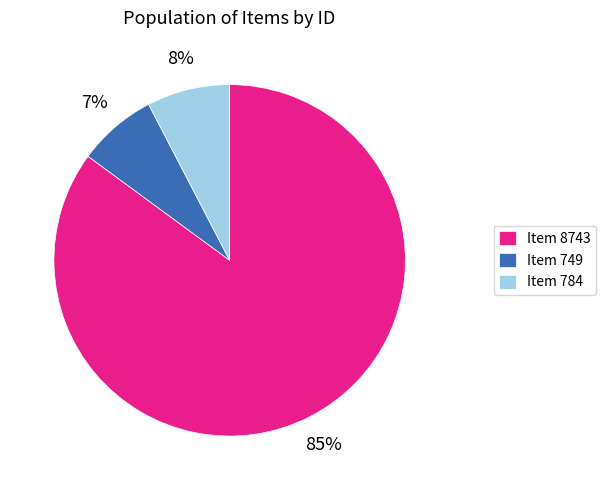

Count the number of slices in the pie.

3